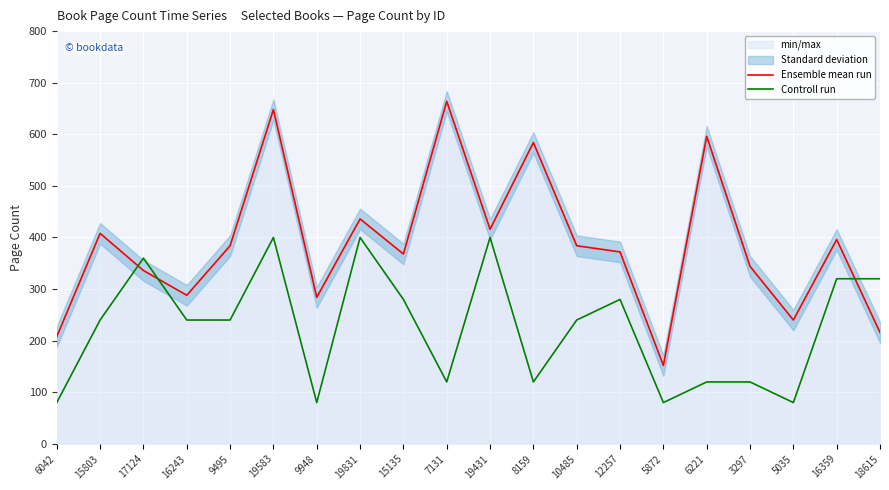

How many data points in Ensemble mean run are less than 384?

10